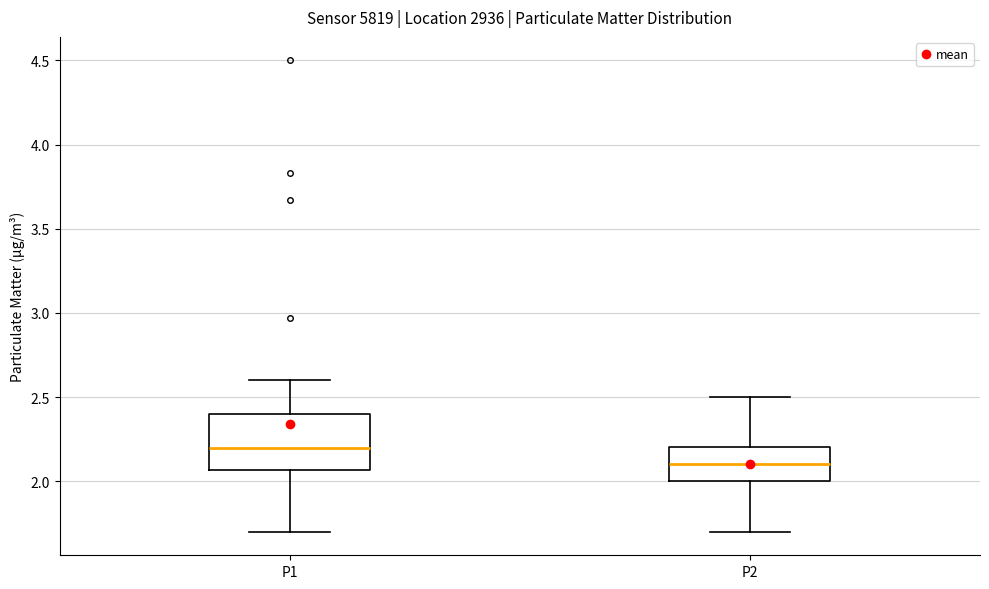

Which box's median line is the lowest?

P2